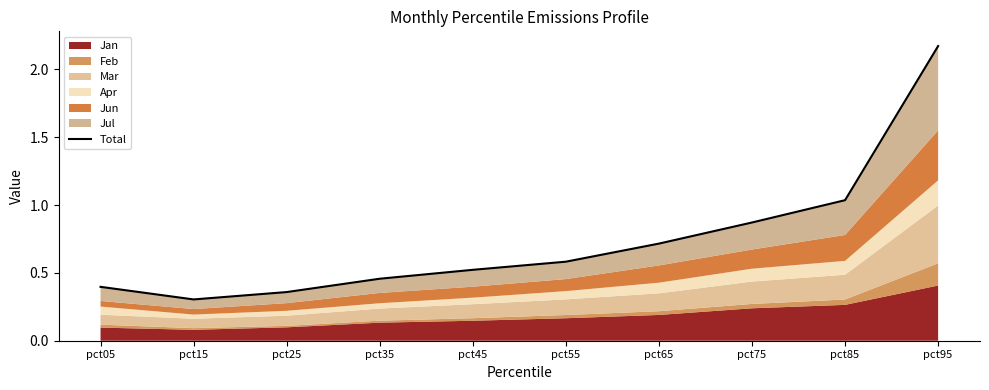

Reading left to right, list all the values displayed in this chart.

pct05=0.4	pct15=0.3	pct25=0.4	pct35=0.5	pct45=0.5	pct55=0.6	pct65=0.7	pct75=0.9	pct85=1.0	pct95=2.2